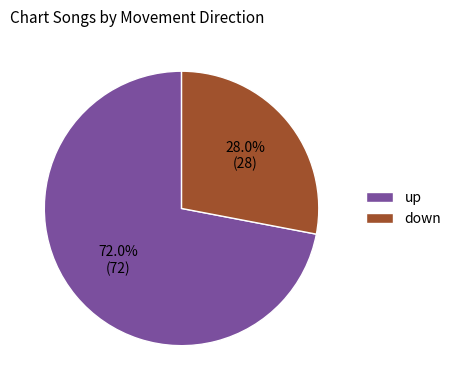

How much of the chart is everything except down?

72.0%